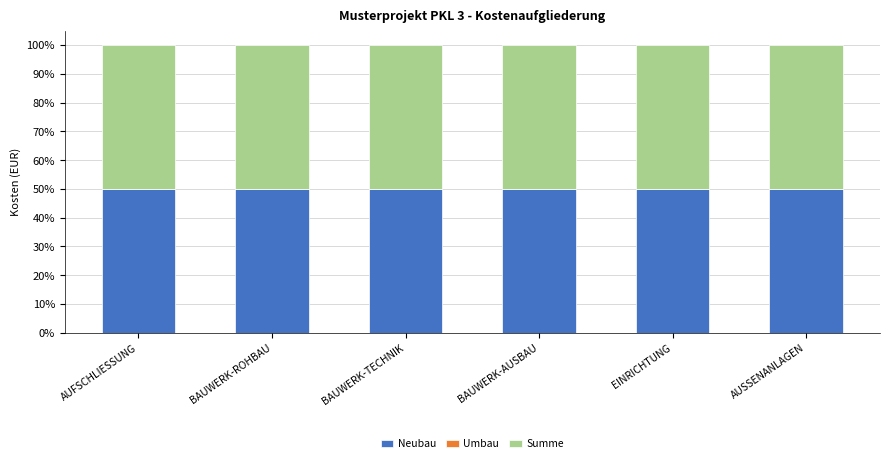

What are all the series names shown in the legend?

Neubau, Umbau, Summe